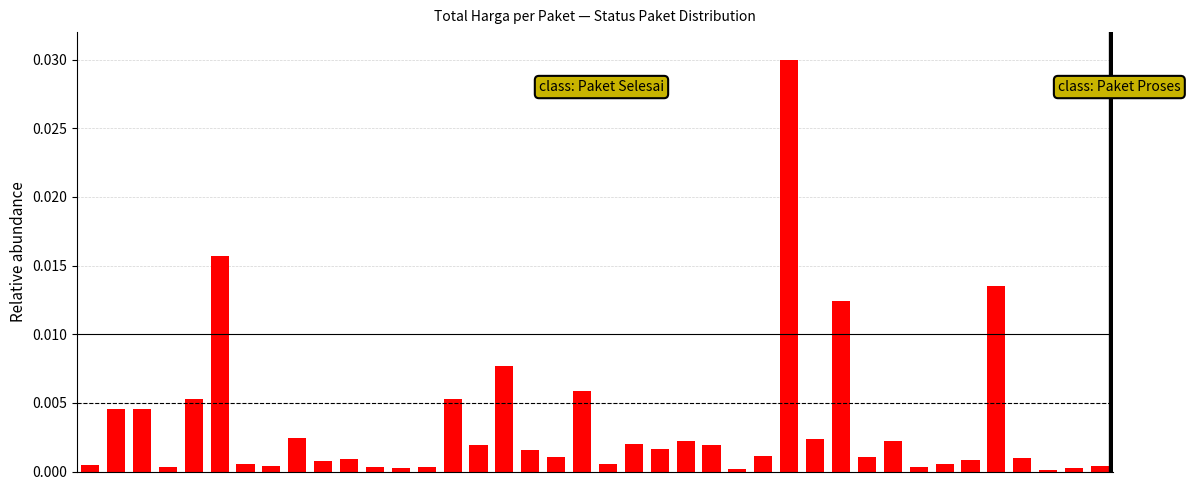

Reading left to right, extract all data points from this chart.

0=0.0	1=0.0	2=0.0	3=0.0	4=0.0	5=0.0	6=0.0	7=0.0	8=0.0	9=0.0	10=0.0	11=0.0	12=0.0	13=0.0	14=0.0	15=0.0	16=0.0	17=0.0	18=0.0	19=0.0	20=0.0	21=0.0	22=0.0	23=0.0	24=0.0	25=0.0	26=0.0	27=0.0	28=0.0	29=0.0	30=0.0	31=0.0	32=0.0	33=0.0	34=0.0	35=0.0	36=0.0	37=0.0	38=0.0	39=0.0